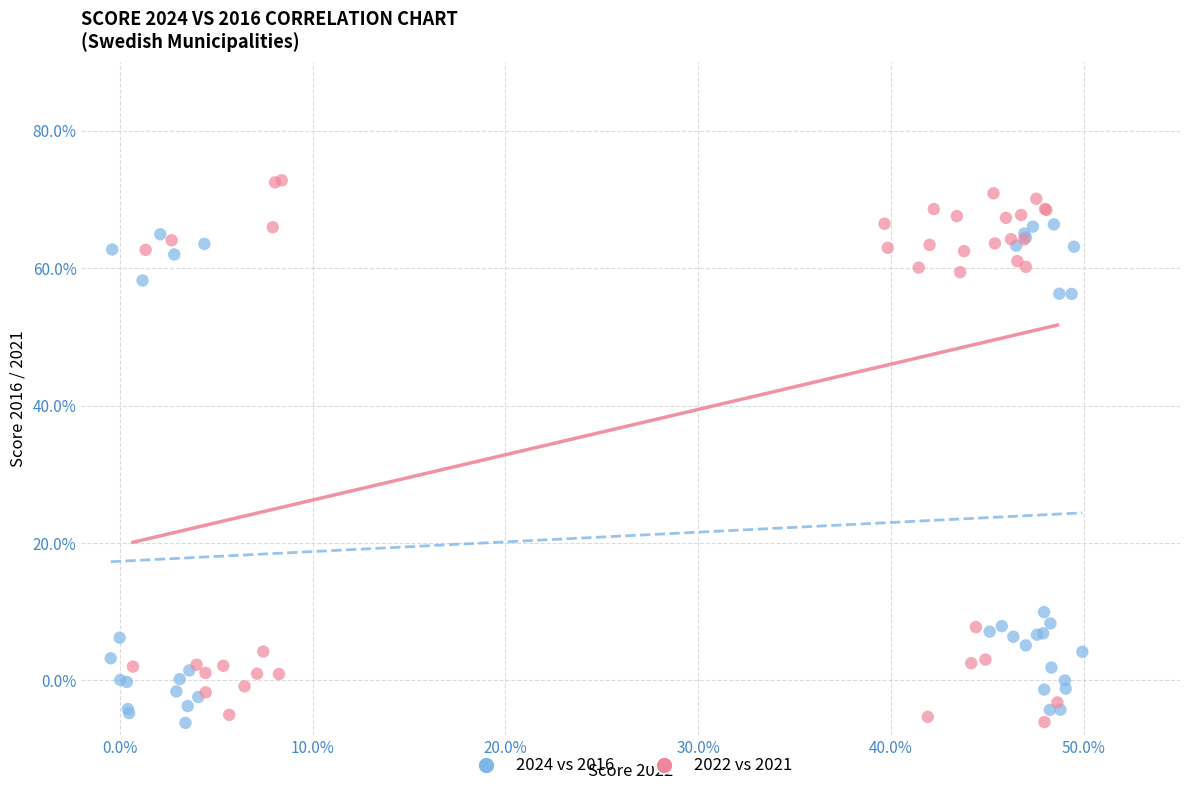

Which series contains the highest Y value?

2022 vs 2021